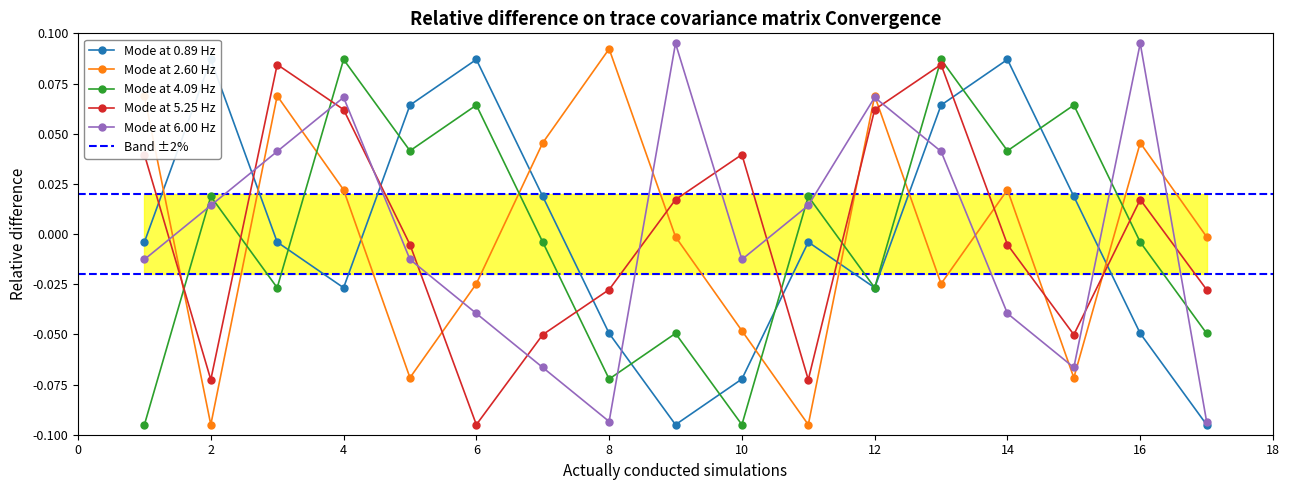

The Mode at 6.00 Hz series shows 0.1 at 16. True or false?

True